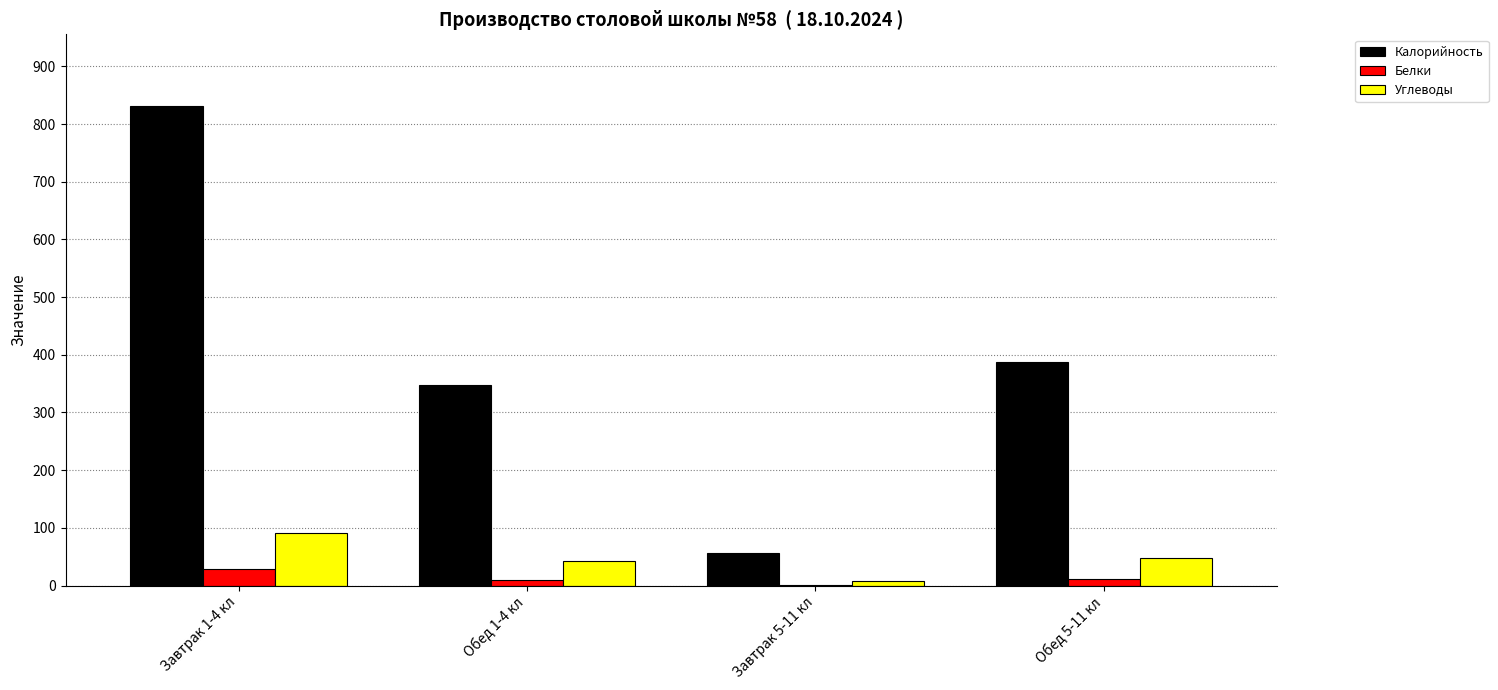

What is the sum of all Калорийность values?

1622